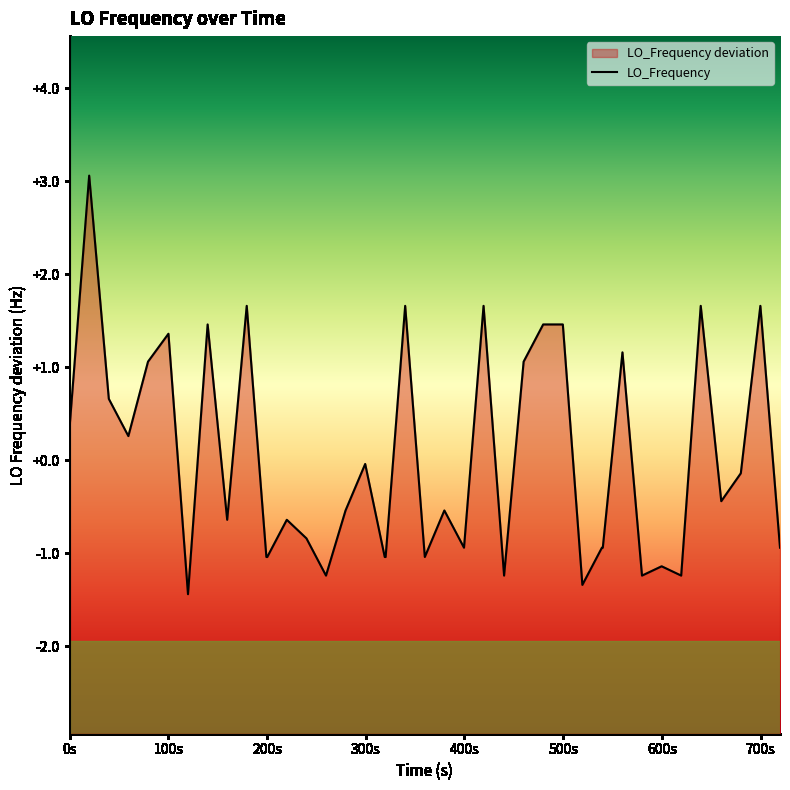

What is the smallest value displayed?

-1.4